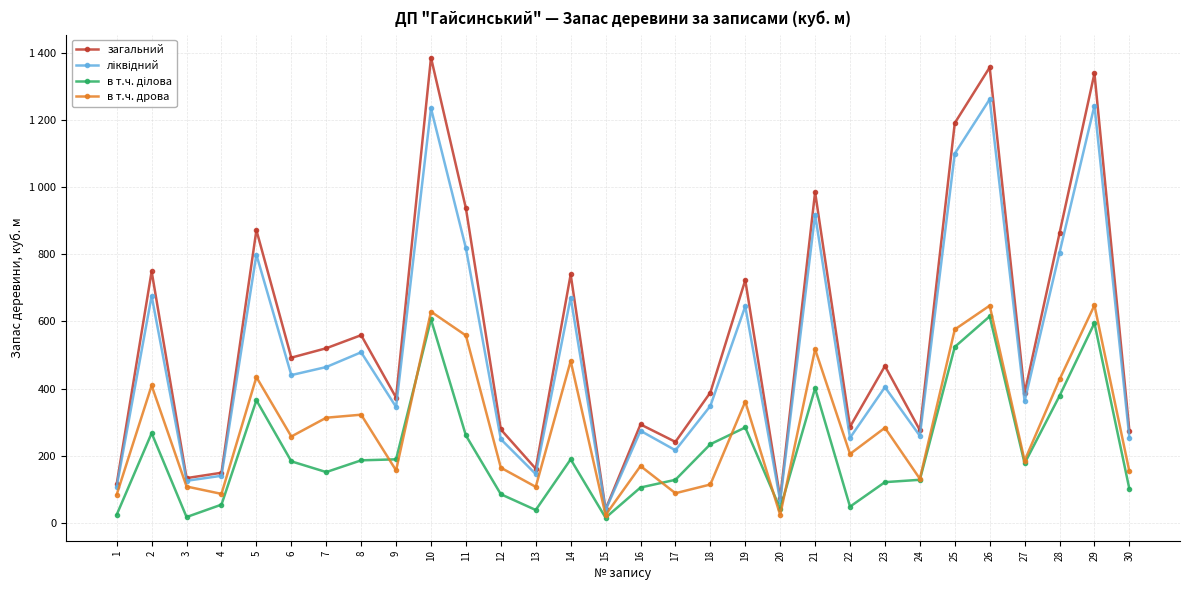

Is this an area chart (filled region under the line)?

No